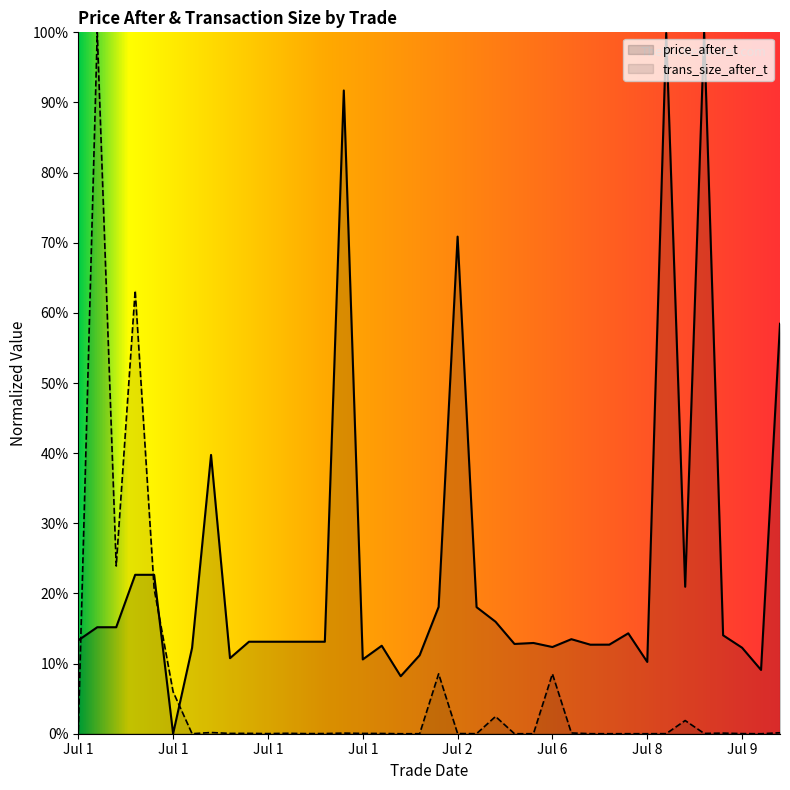

Does the chart have visible grid lines?

No